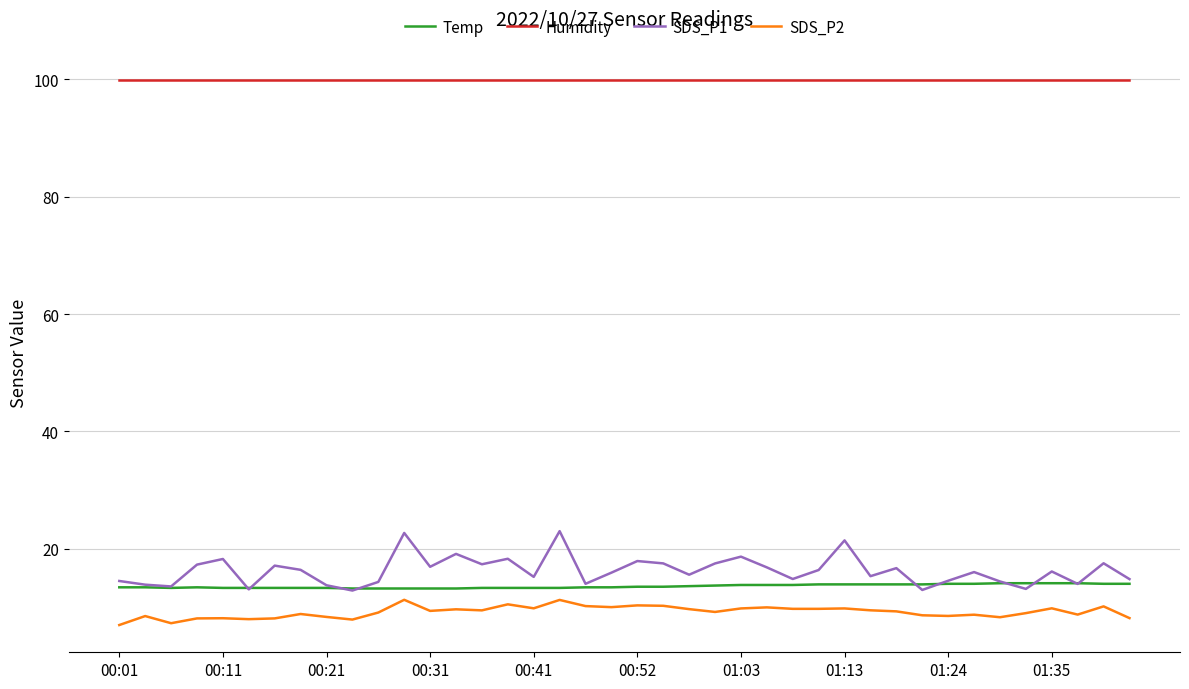

What is the maximum value shown in the chart?

99.9